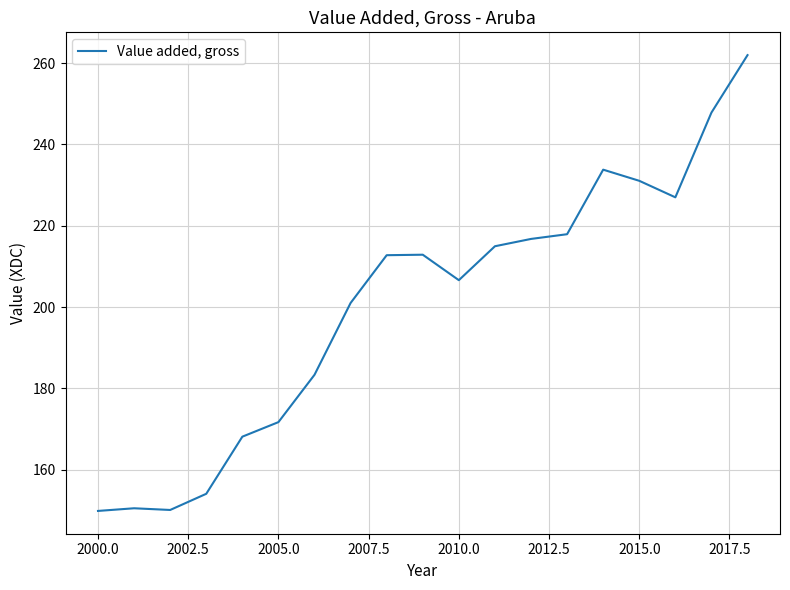

True or false: the data has more than 0 interior local peaks.

True